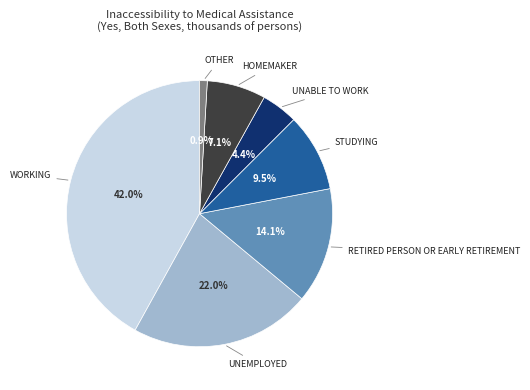

Does any single category account for the majority?

No